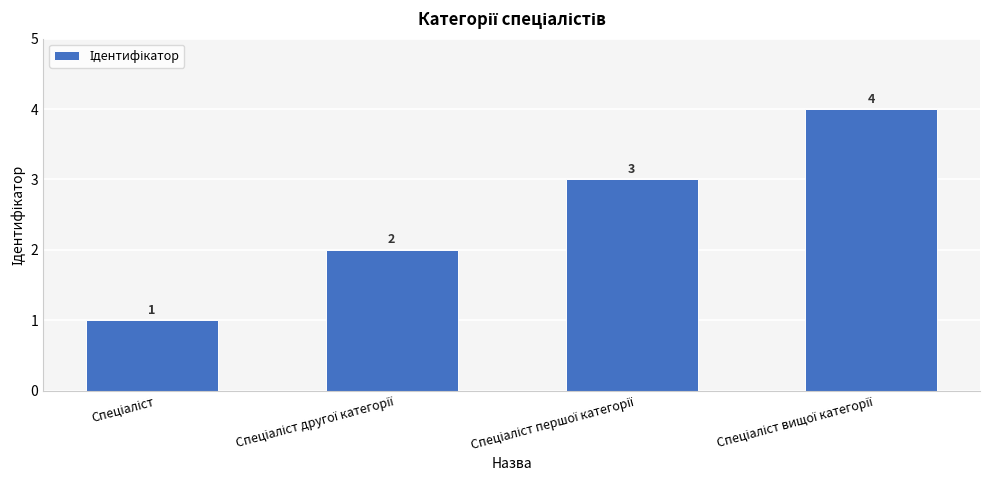

What is the sum of all values?

10